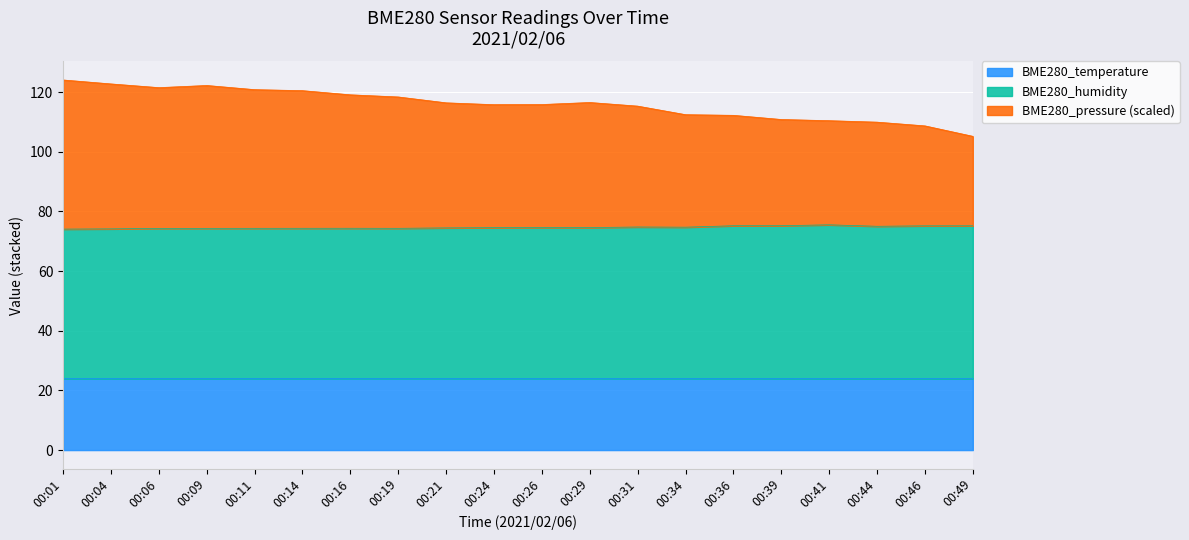

The value of BME280_temperature at 00:14 is 24.0. True or false?

True